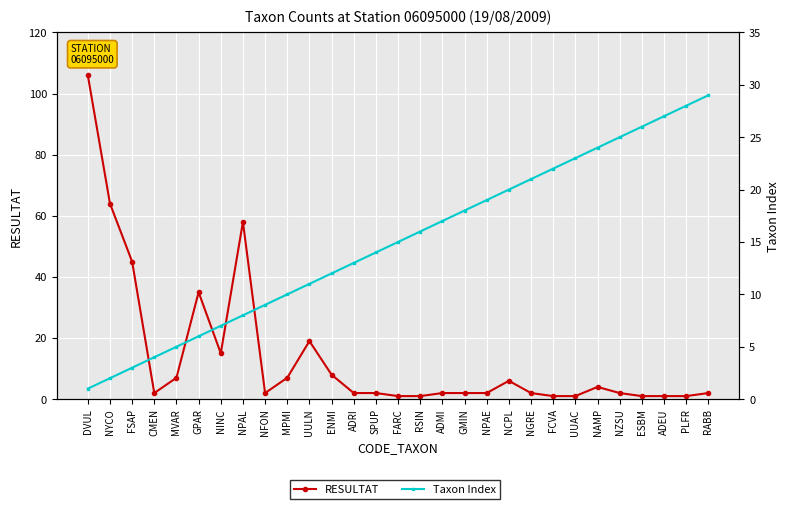

Which series has the widest spread of values?

RESULTAT